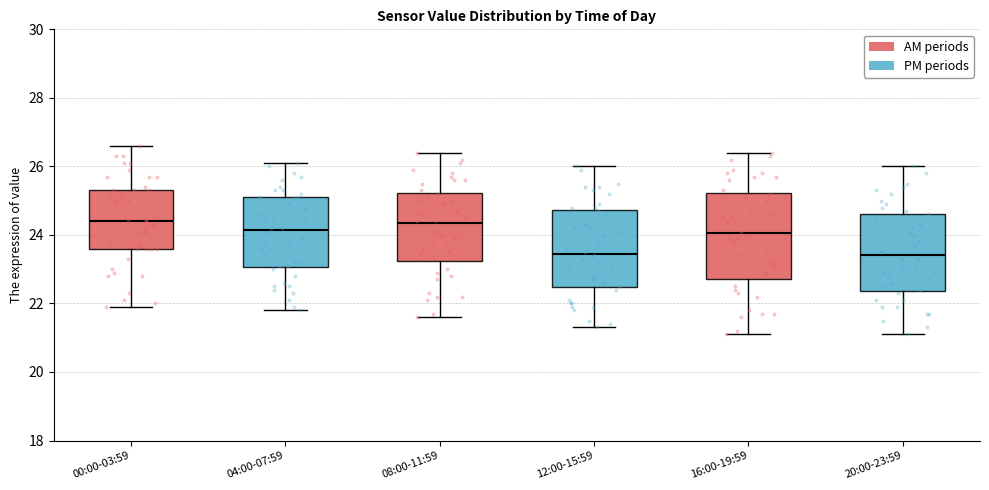

Reading left to right, read every box against the y-axis: the position of its median line, the range the box covers, and the ends of its whiskers. The values are not printed on the chart, so give them approximately, as read against the axis.

00:00-03:59: median 24.4, box 23.6 to 25.4, whiskers 22.0 to 26.6
04:00-07:59: median 24.2, box 23.0 to 25.2, whiskers 21.8 to 26.2
08:00-11:59: median 24.4, box 23.2 to 25.2, whiskers 21.6 to 26.4
12:00-15:59: median 23.4, box 22.4 to 24.8, whiskers 21.4 to 26.0
16:00-19:59: median 24.0, box 22.8 to 25.2, whiskers 21.2 to 26.4
20:00-23:59: median 23.4, box 22.4 to 24.6, whiskers 21.2 to 26.0